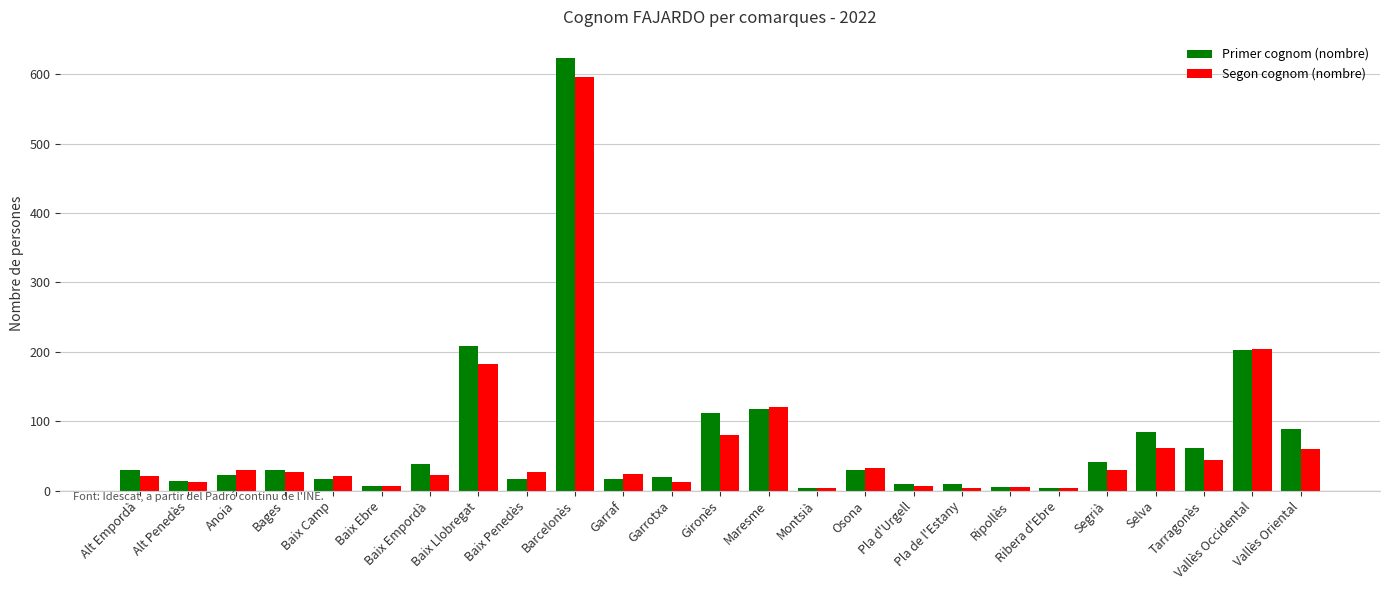

Is the value of Primer cognom (nombre) at Segrià greater than the value of Segon cognom (nombre) at Baix Empordà?

Yes